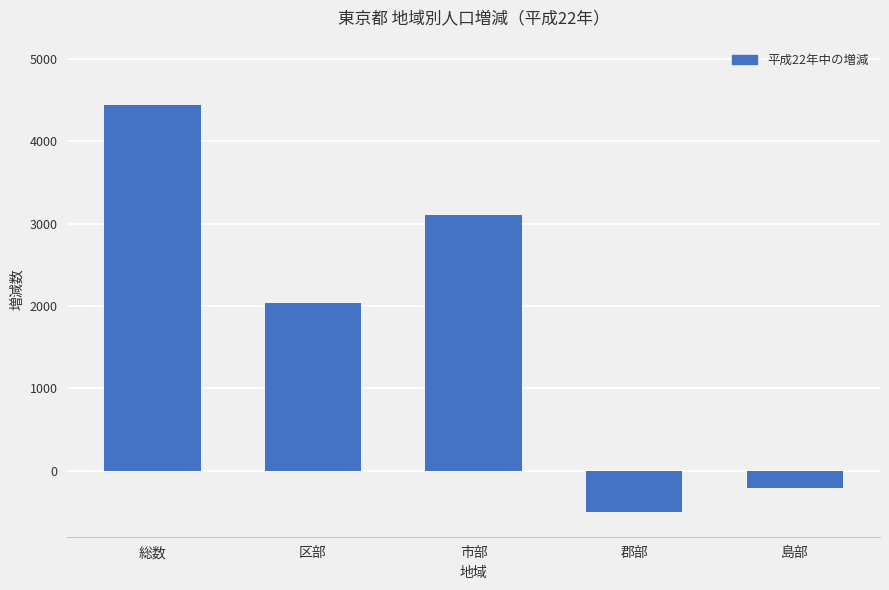

True or false: the data shows -770 at 郡部.

False